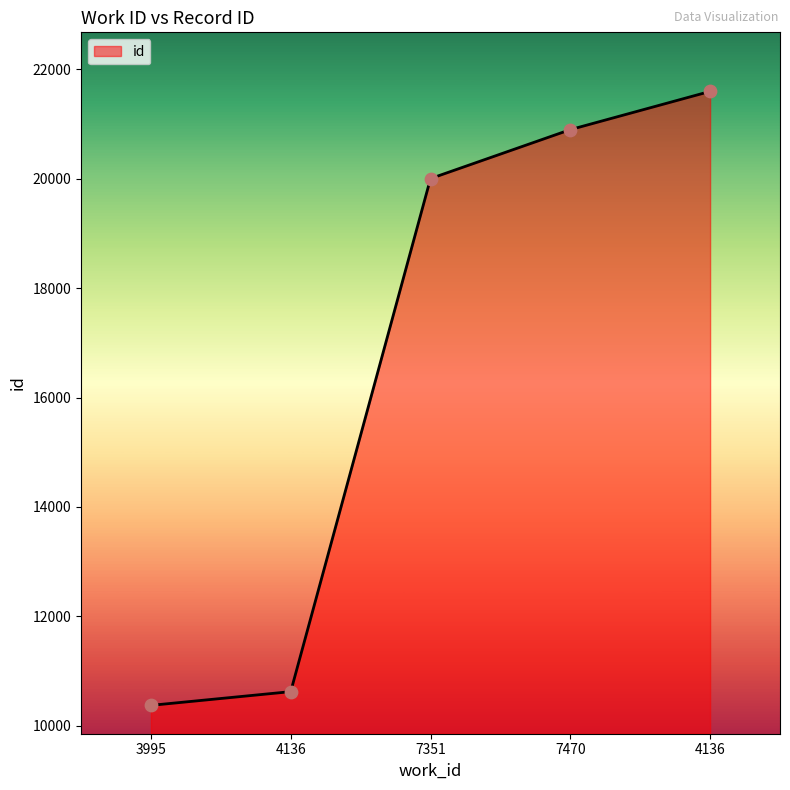

What is the change in value from 3995 to 4136?

+11226